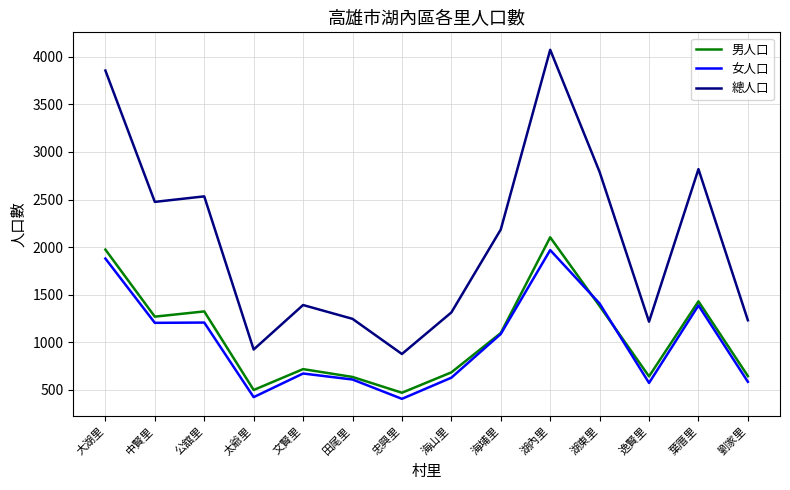

Which series has the widest spread of values?

總人口